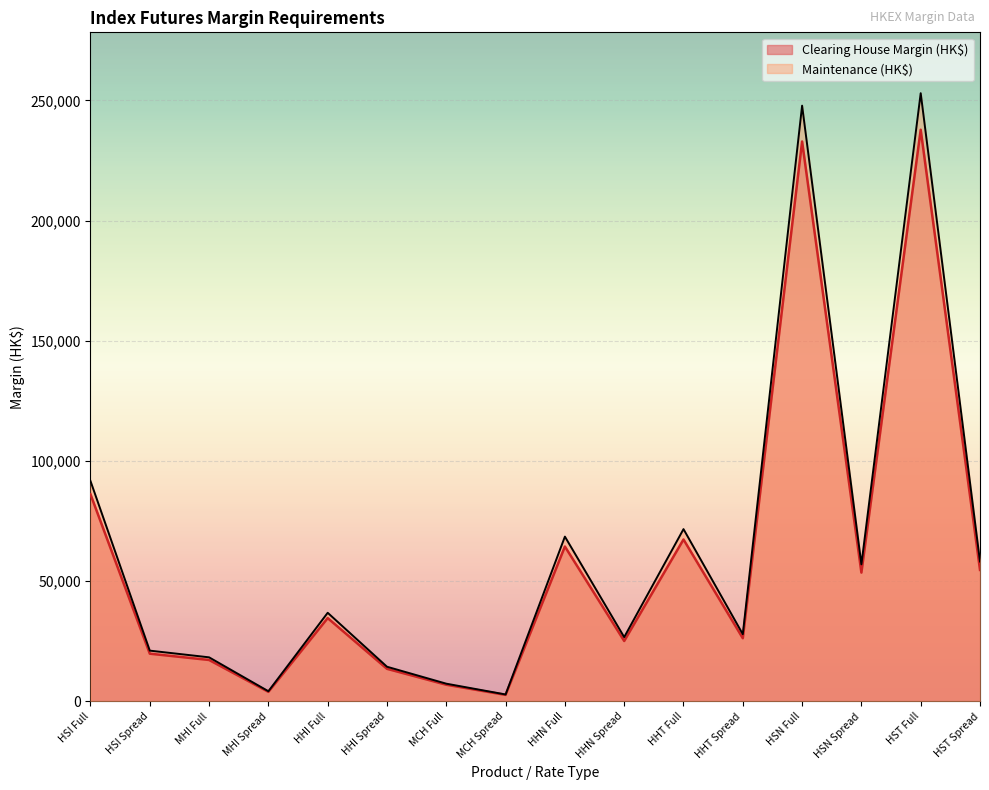

Between HSN Full and MHI Spread, which is larger?

HSN Full